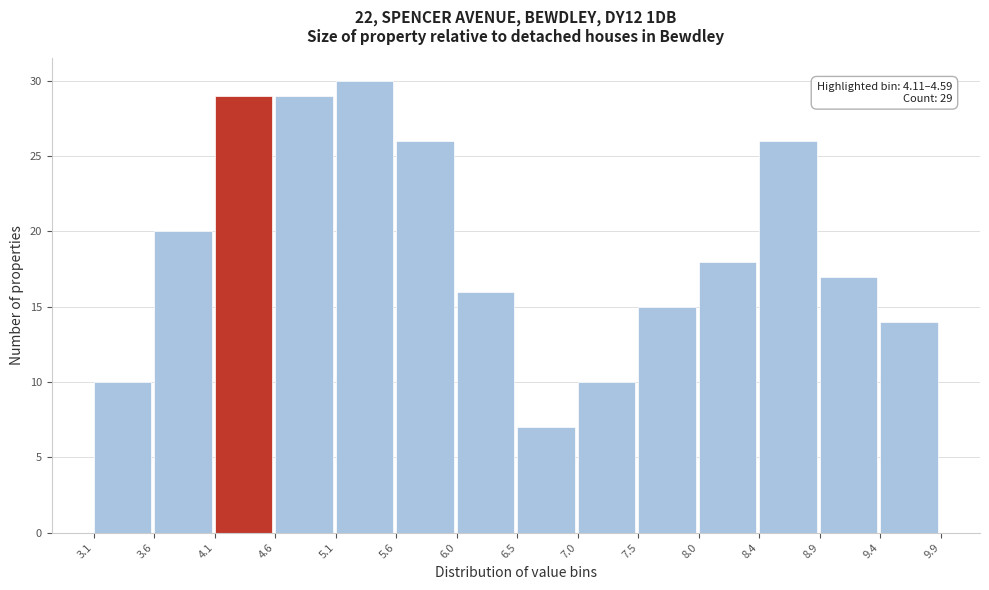

Over which range of the x-axis is the bar tallest?

5.1 to 5.6